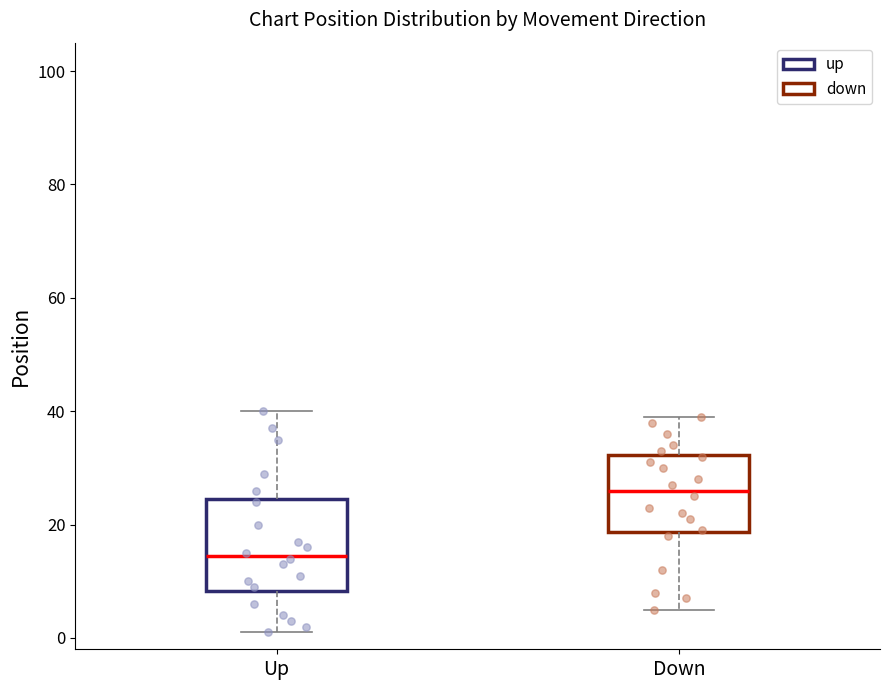

Comparing the boxes themselves (not the whiskers), which one is the tallest?

Up